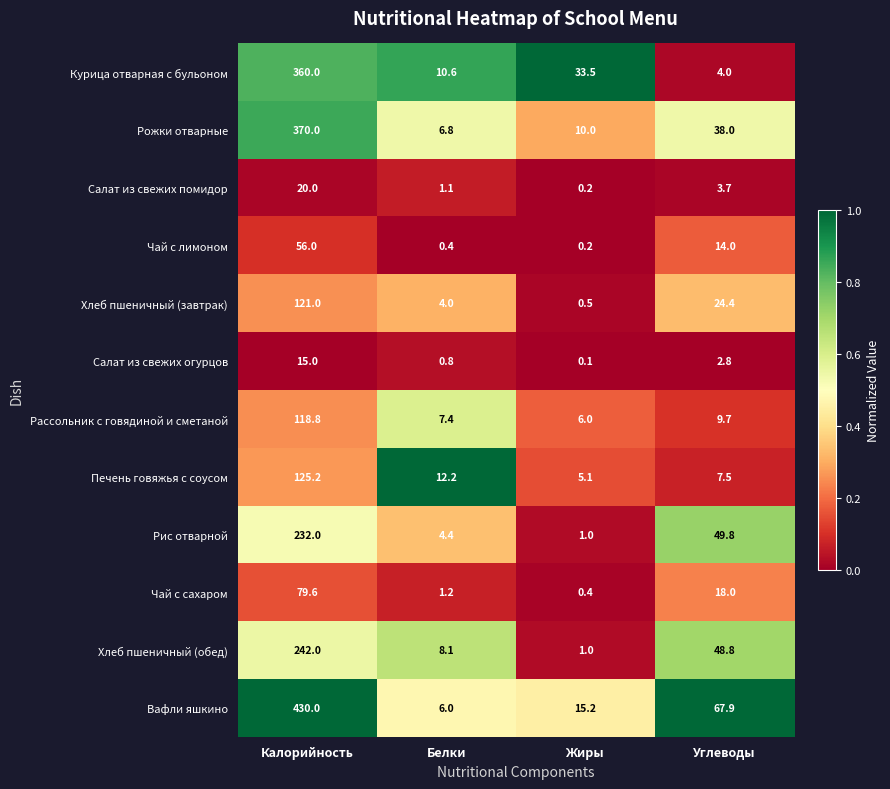

At which category does the chart reach its minimum across all series?

Жиры